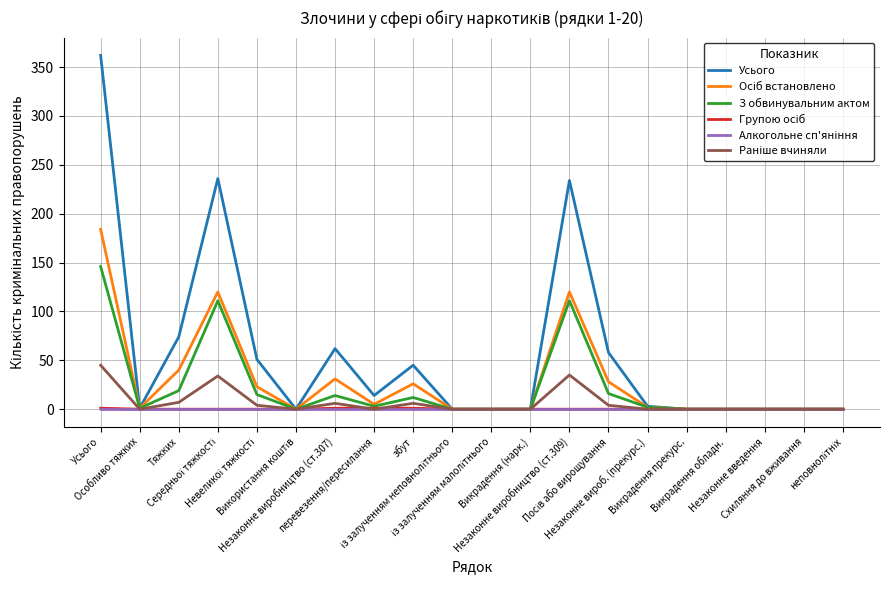

What is the maximum value shown in the chart?

362